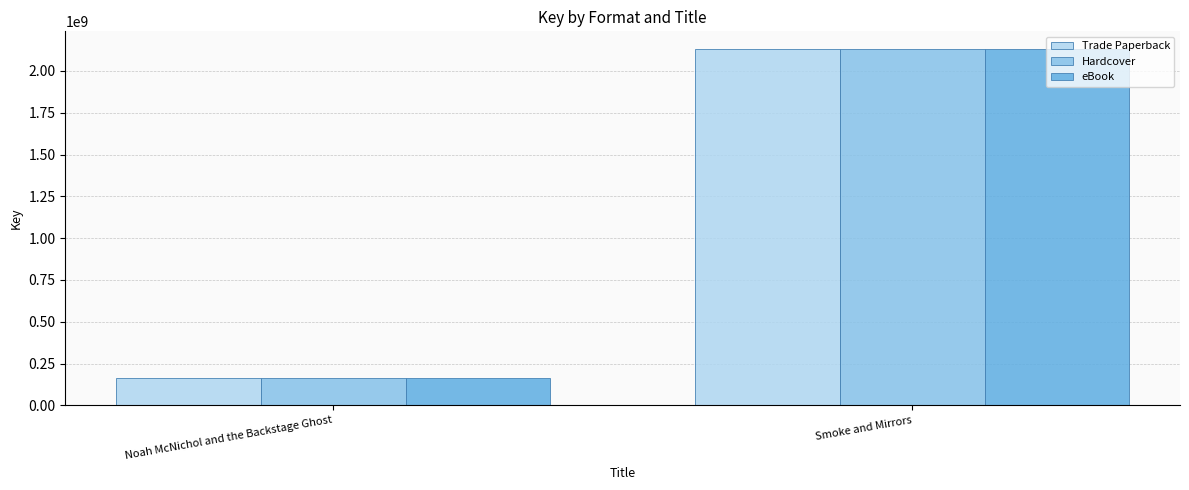

What is the sum of the Trade Paperback values at Smoke and Mirrors and Noah McNichol and the Backstage Ghost?

2296320037